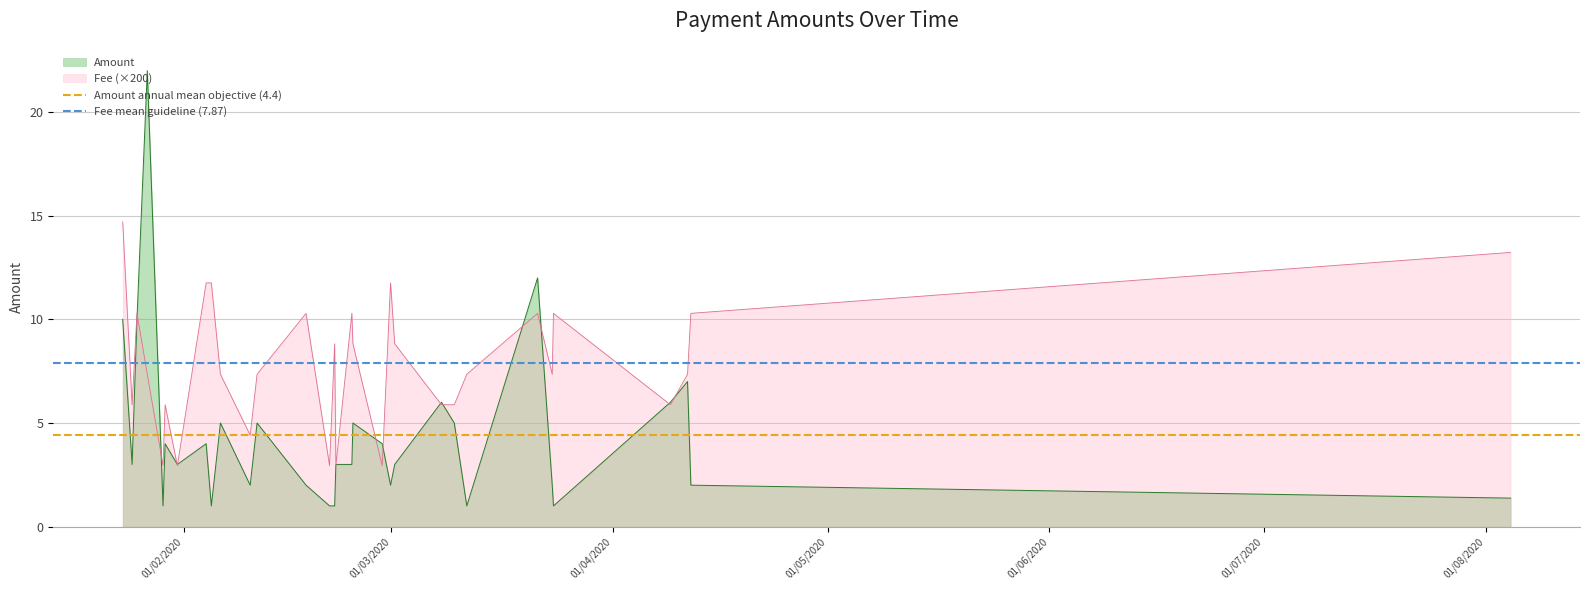

What is the minimum value for Amount?

1.0